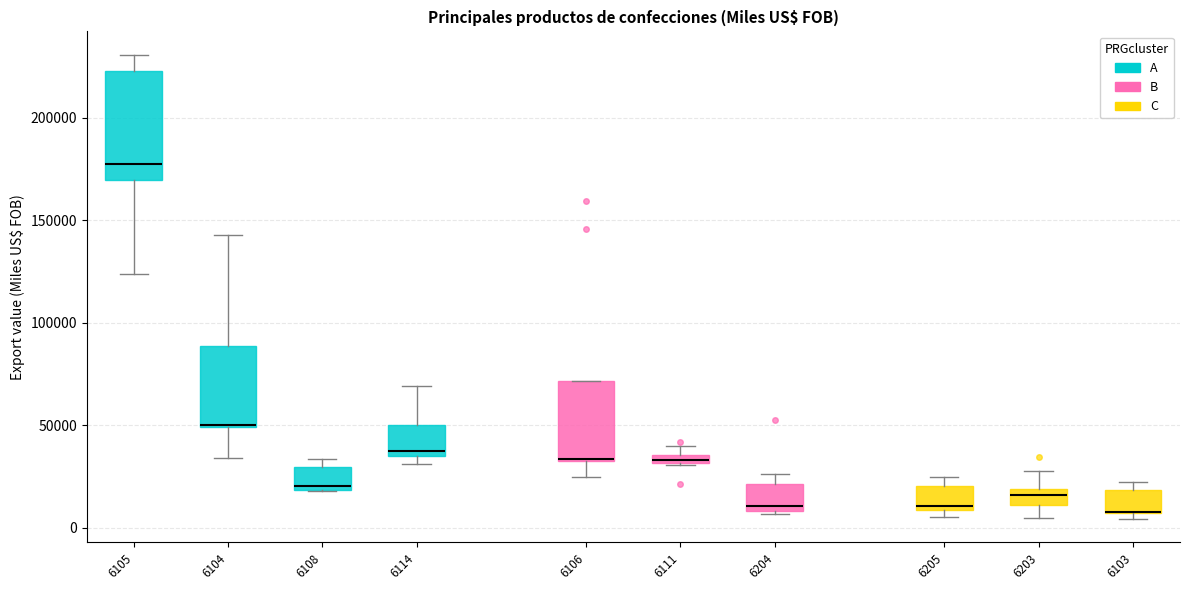

Comparing the boxes themselves (not the whiskers), which one is the tallest?

6105